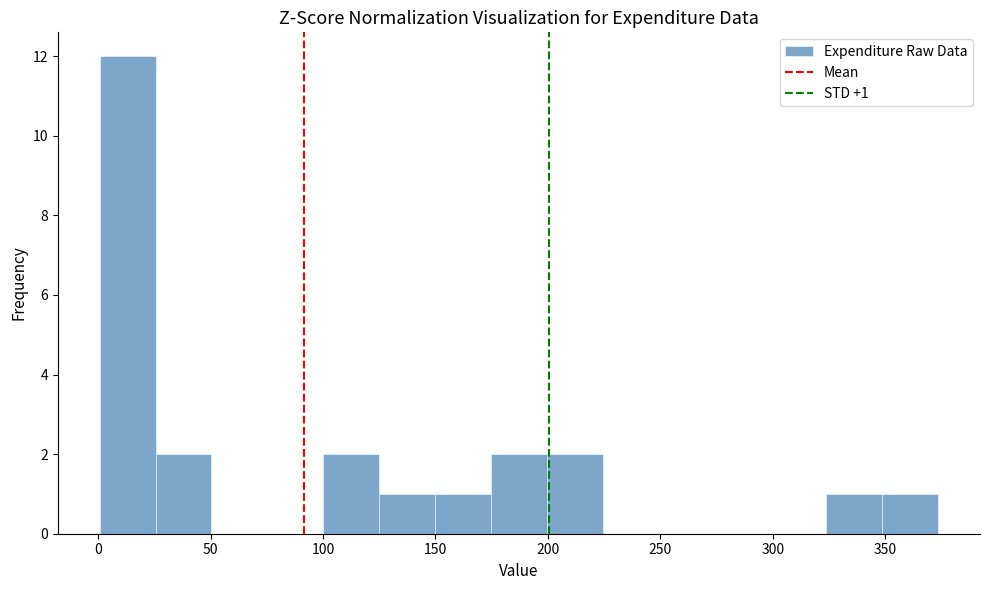

Over which range of the x-axis is the bar tallest?

0 to 25